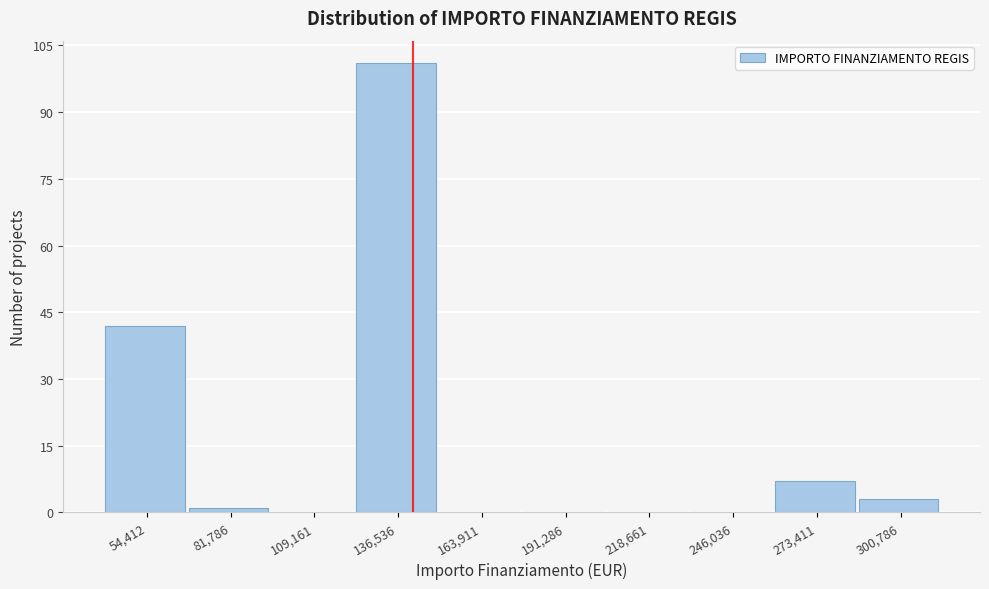

Reading left to right, transcribe all the data shown in this chart.

54,412=42	81,786=1	109,161=0	136,536=101	163,911=0	191,286=0	218,661=0	246,036=0	273,411=7	300,786=3